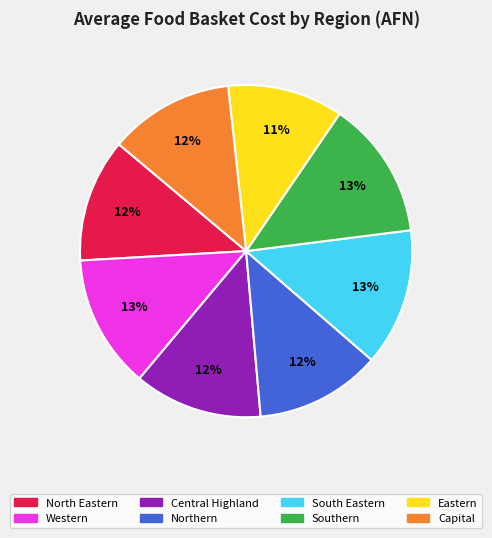

How many slices are in this pie chart?

8